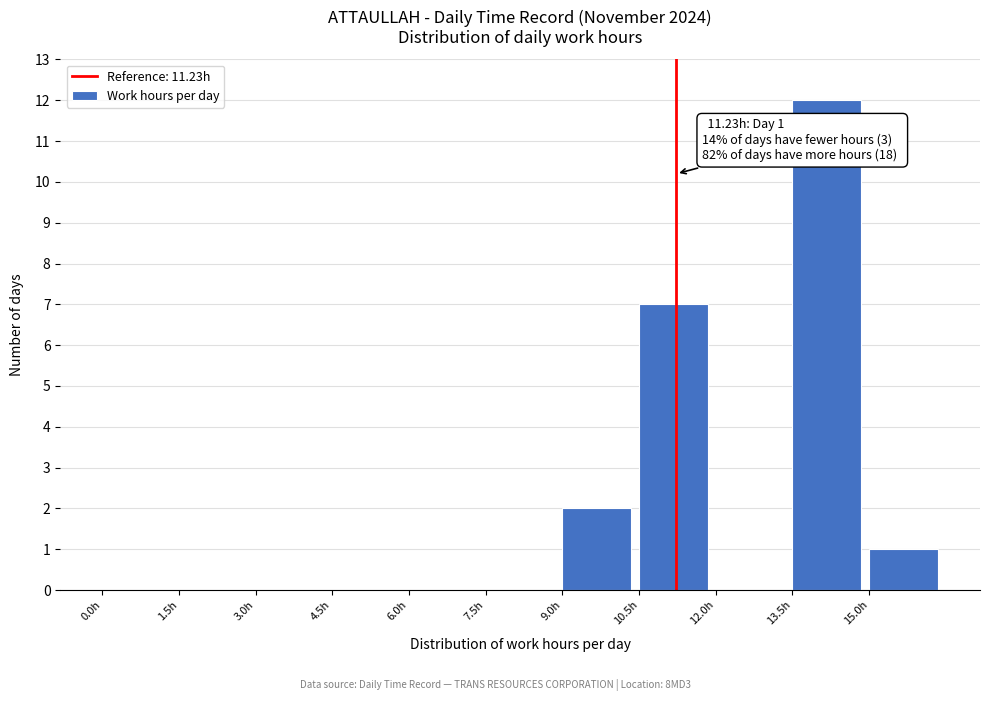

Over which range of the x-axis is the bar tallest?

13.5 to 15.0